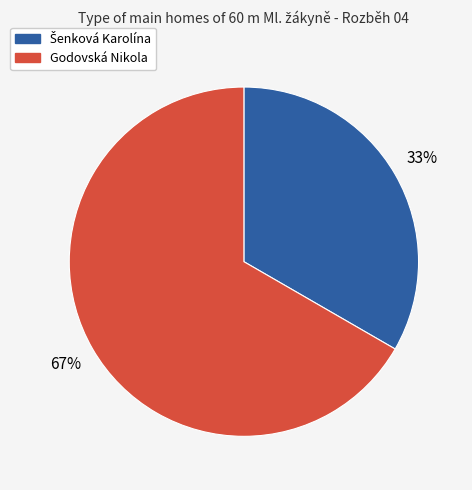

To the nearest percent, what is the average slice percentage?

50%